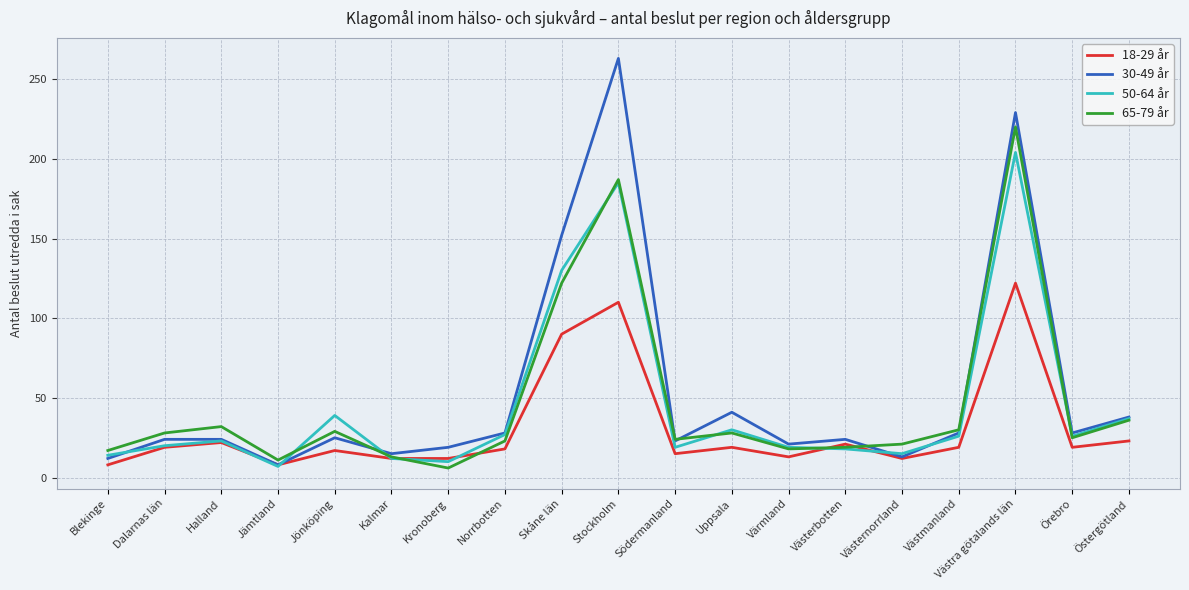

At which category is the sum across all series the highest?

Västra götalands län